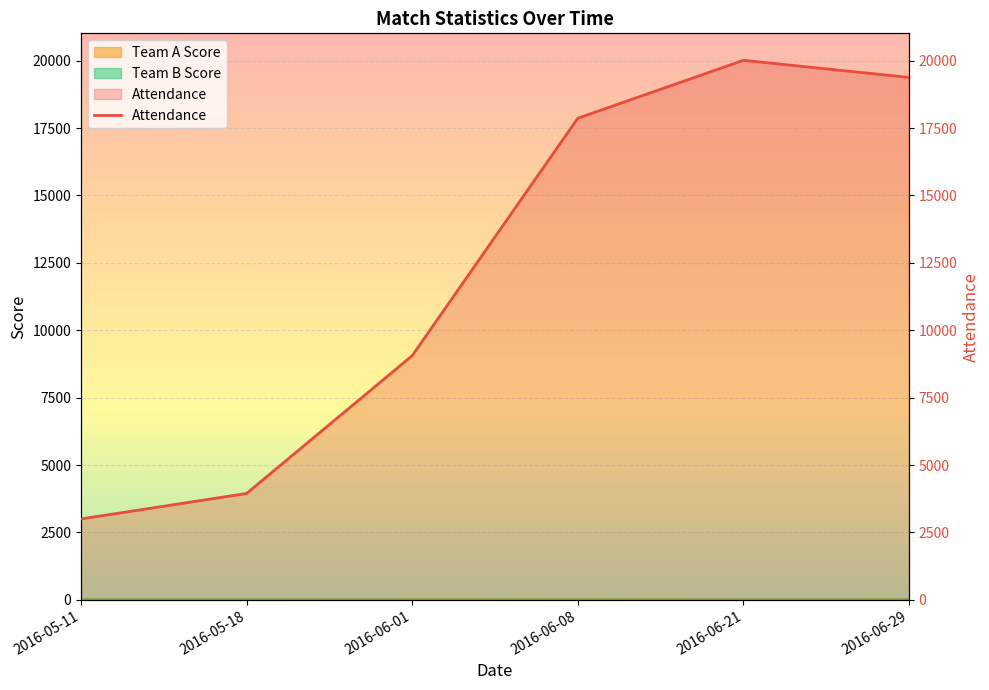

What is the average value?

12209